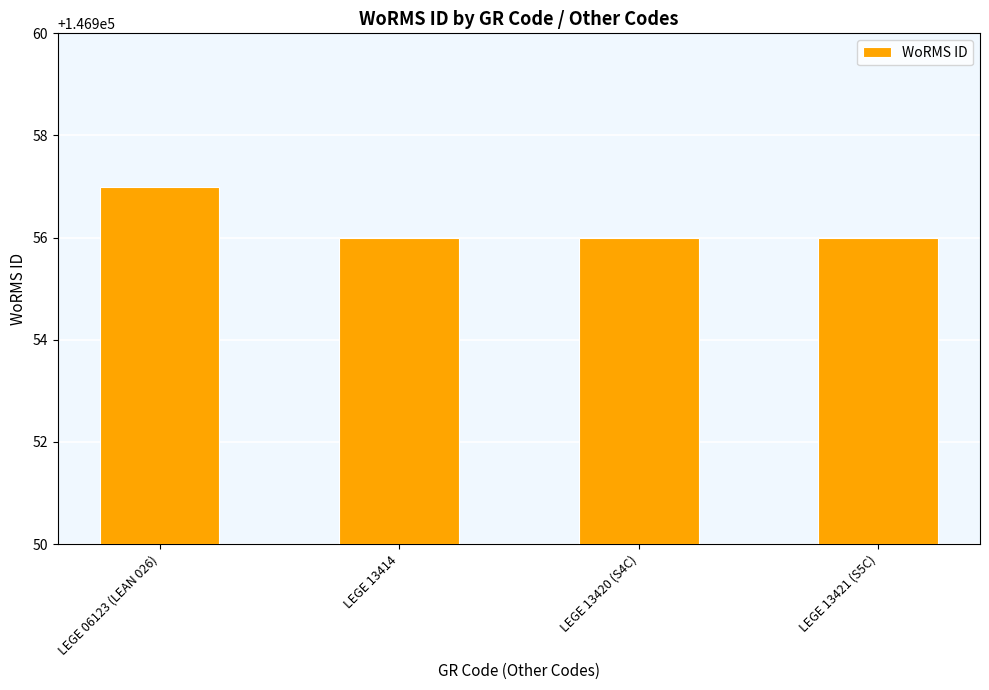

What is the minimum value shown in the chart?

146956